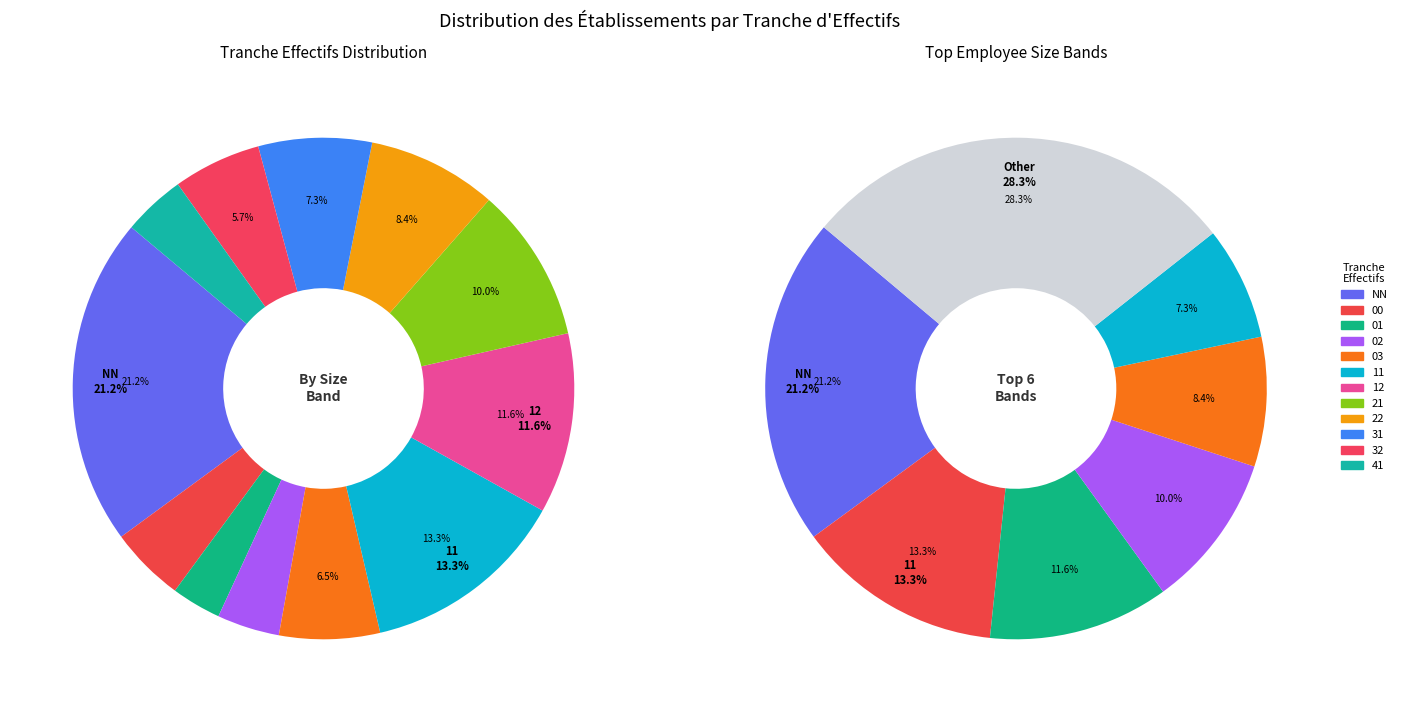

What is the total percentage of 01 and 31?

9.4%